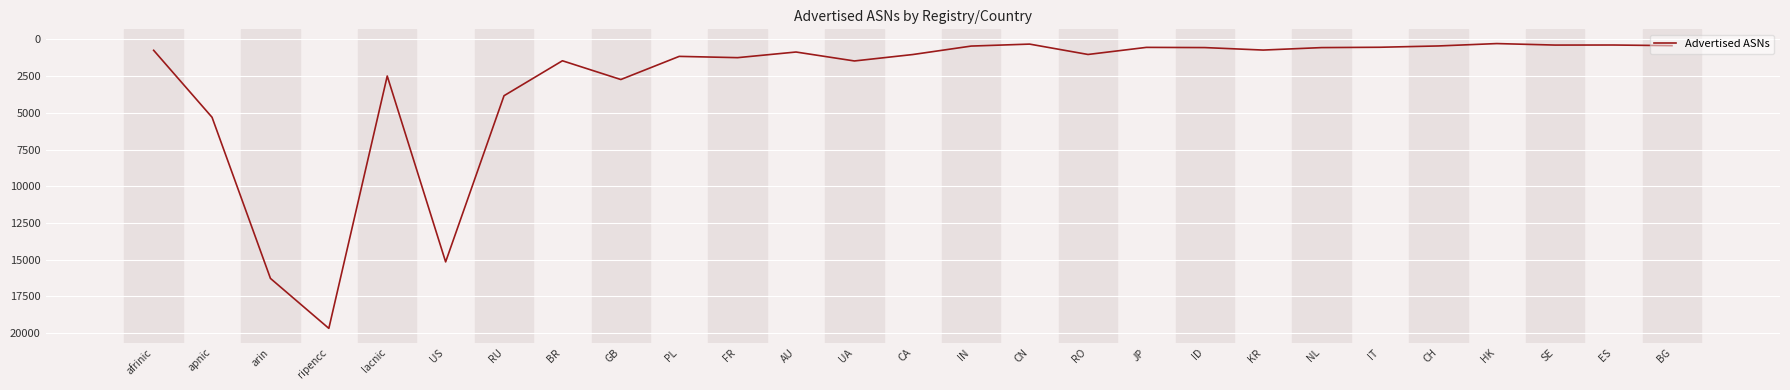

How many distinct data groups are displayed?

1